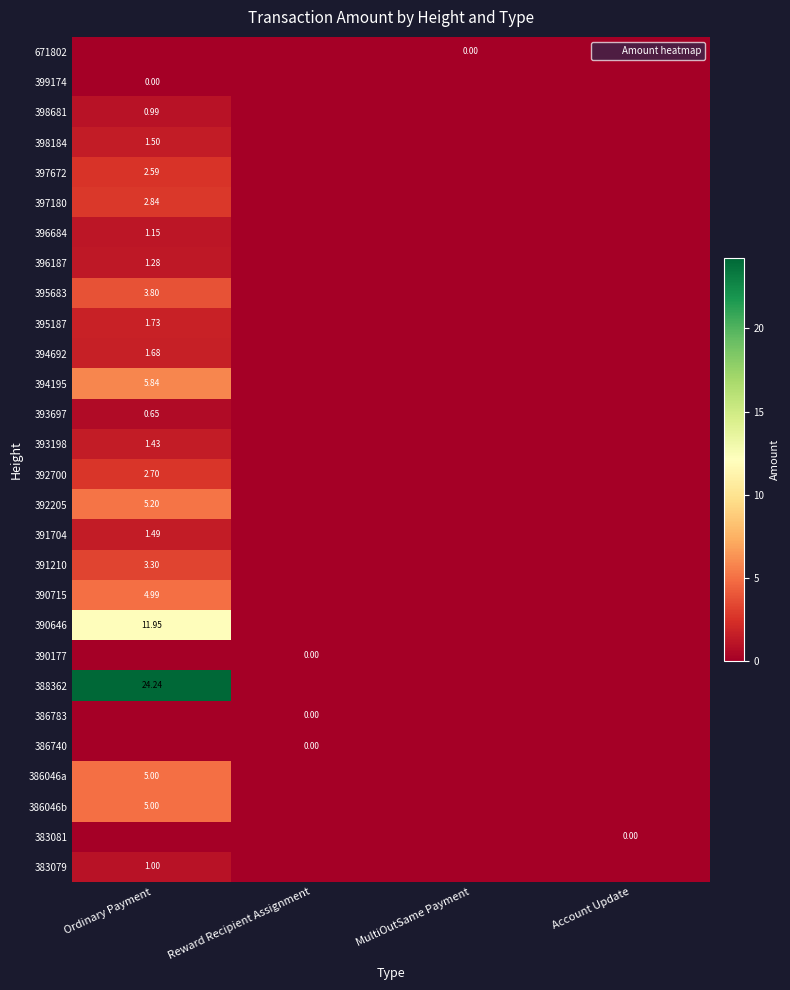

What is the sum of all 394692 values?

1.7